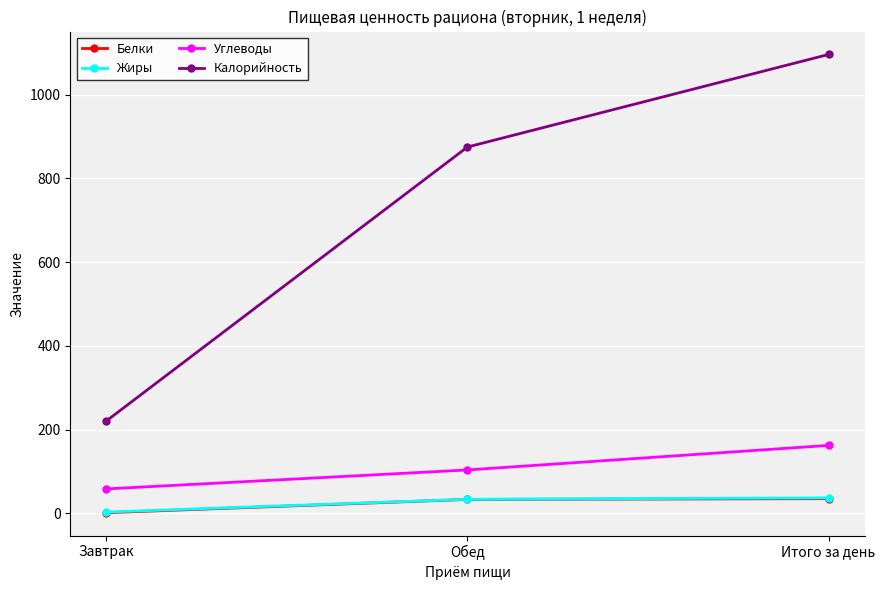

Which series has the largest range (max minus min)?

Калорийность